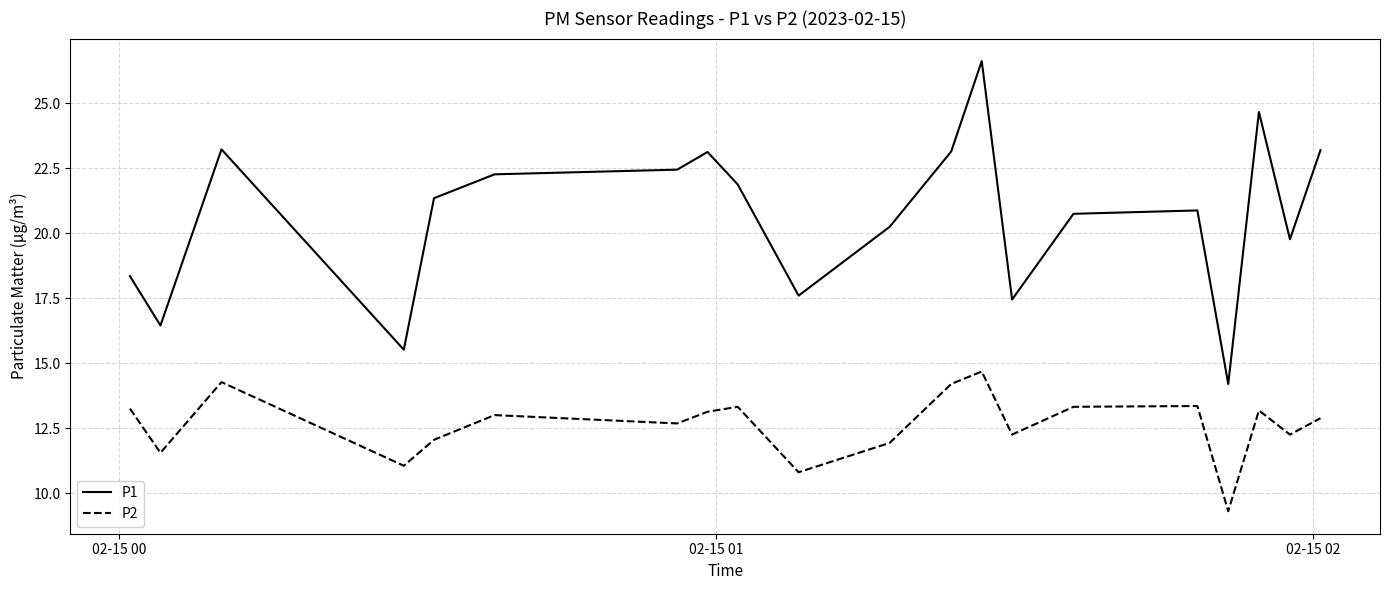

List the series in order of their overall mean, highest first.

P1, P2